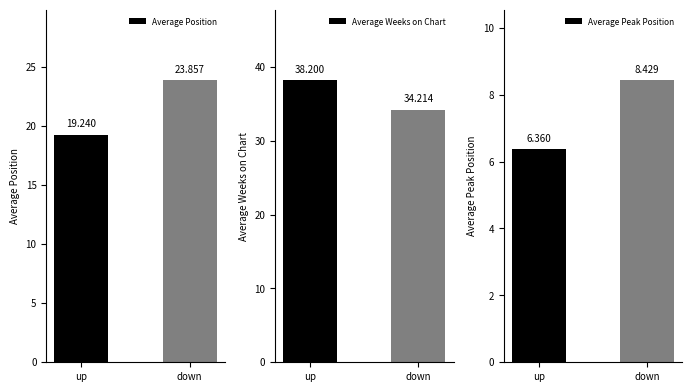

Is the value of Average Peak Position at up greater than the value of Average Position at down?

No